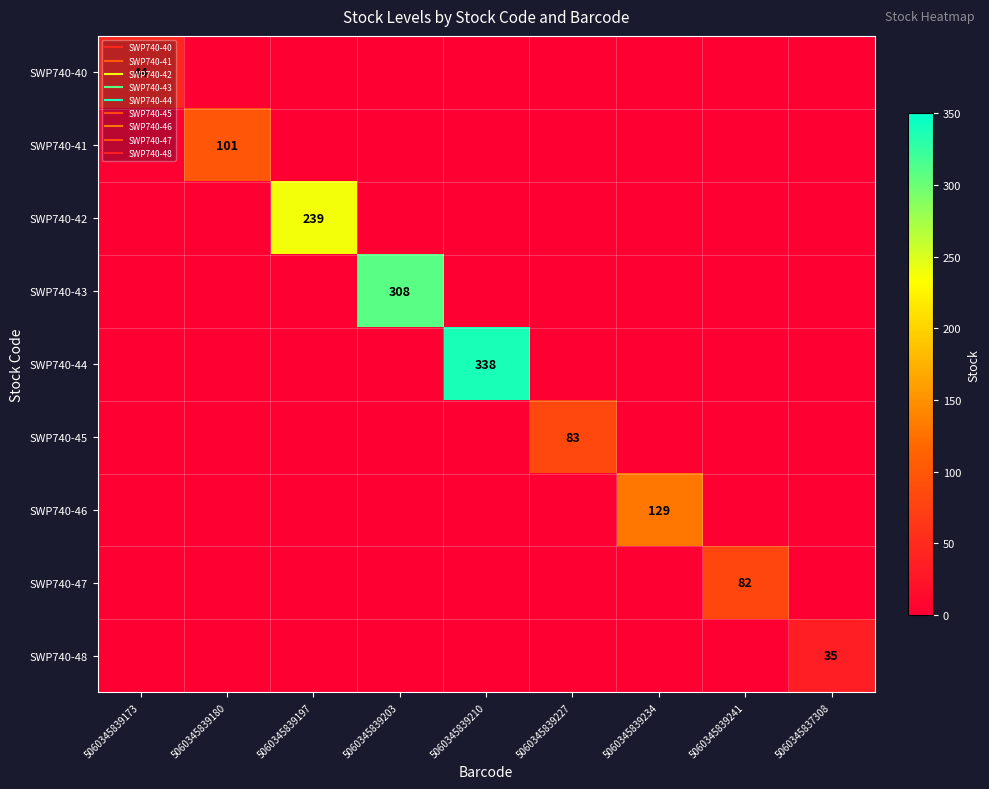

True or false: SWP740-41 has a value of -34 at 5060345839173.

False